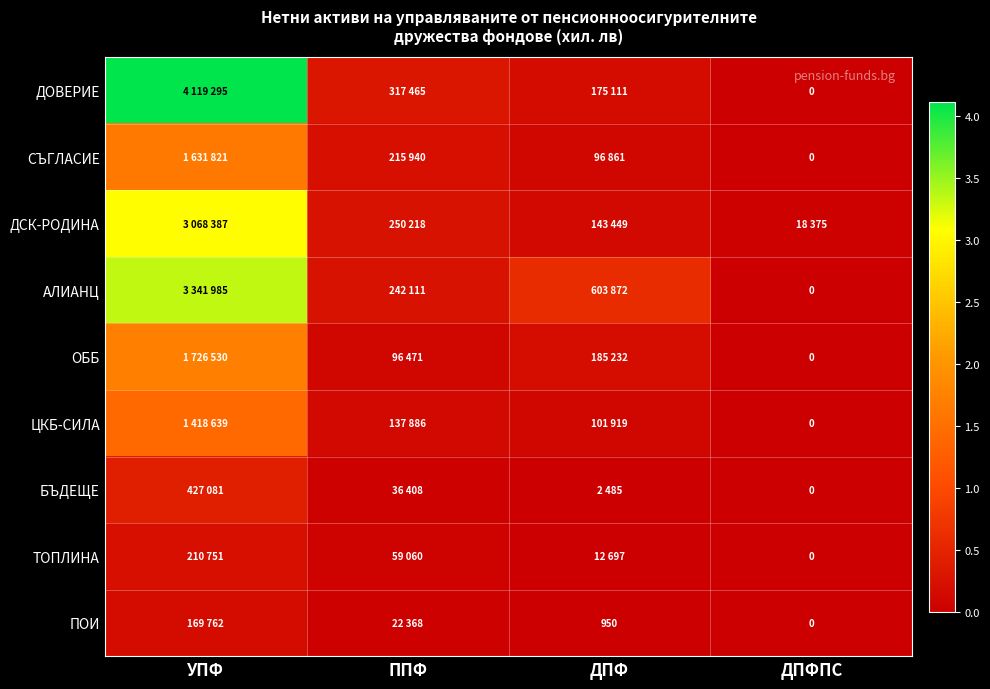

Which label corresponds to the largest value in the chart?

УПФ